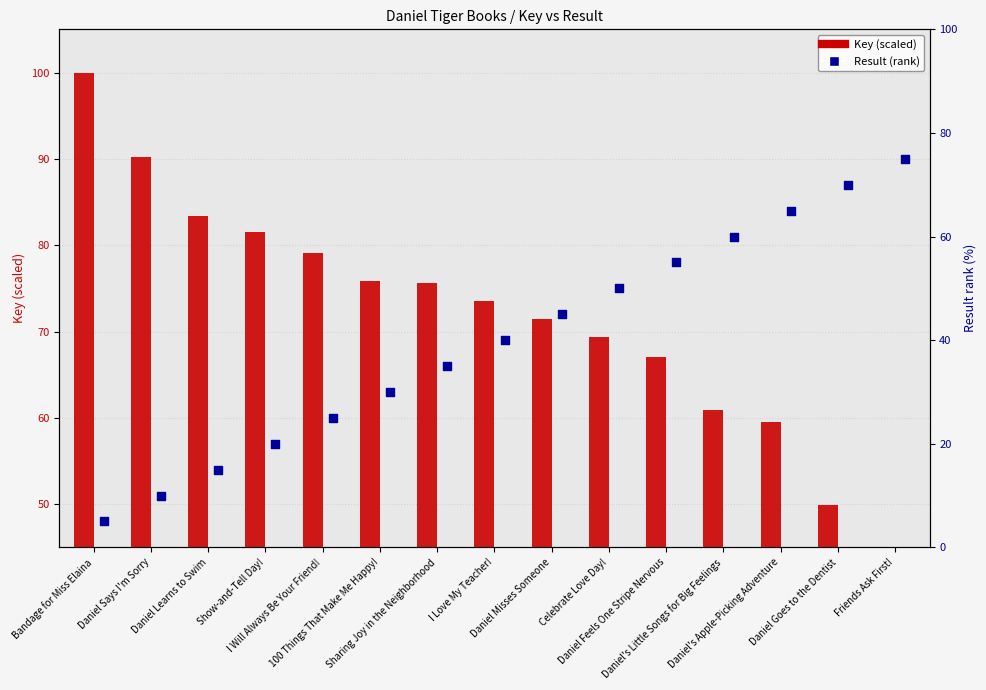

Which series reaches the minimum Y coordinate?

Result (rank)